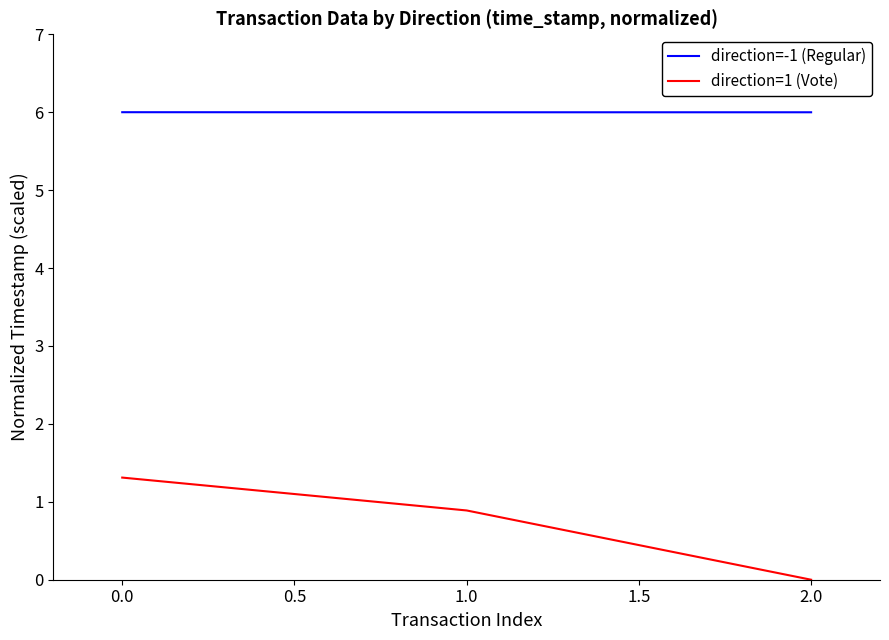

What are all the series names shown in the legend?

direction=-1 (Regular), direction=1 (Vote)